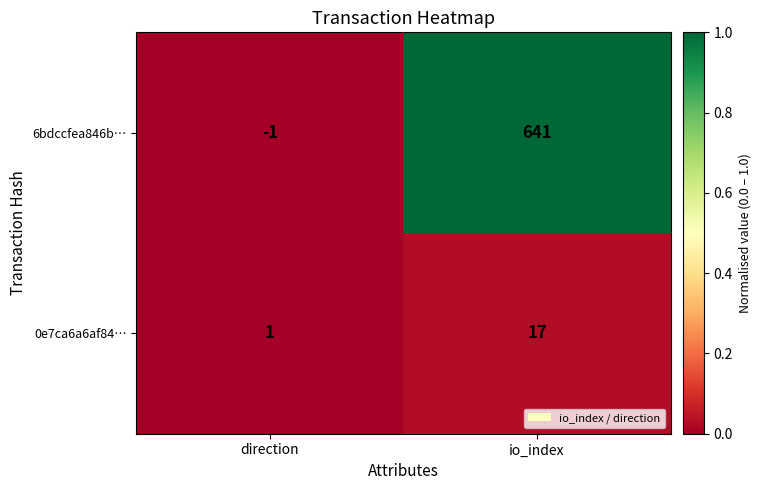

Rank the series by their average value, from highest to lowest.

6bdccfea846b…, 0e7ca6a6af84…